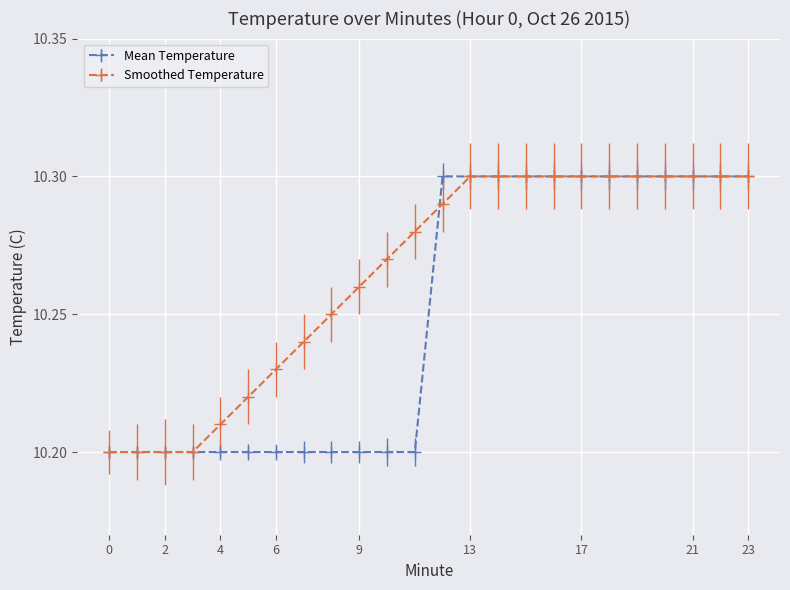

How many lines are shown in the chart?

2